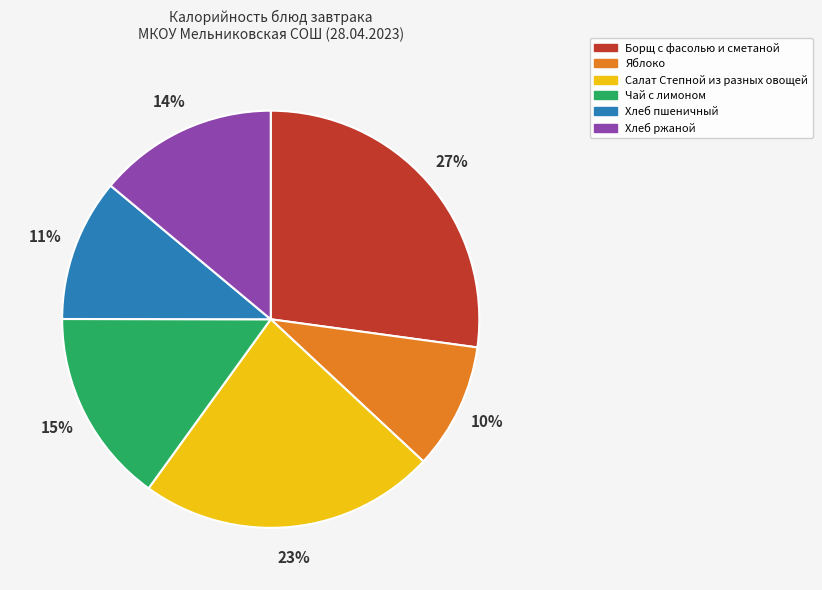

Is the sum of Чай с лимоном and Хлеб ржаной greater than half?

No